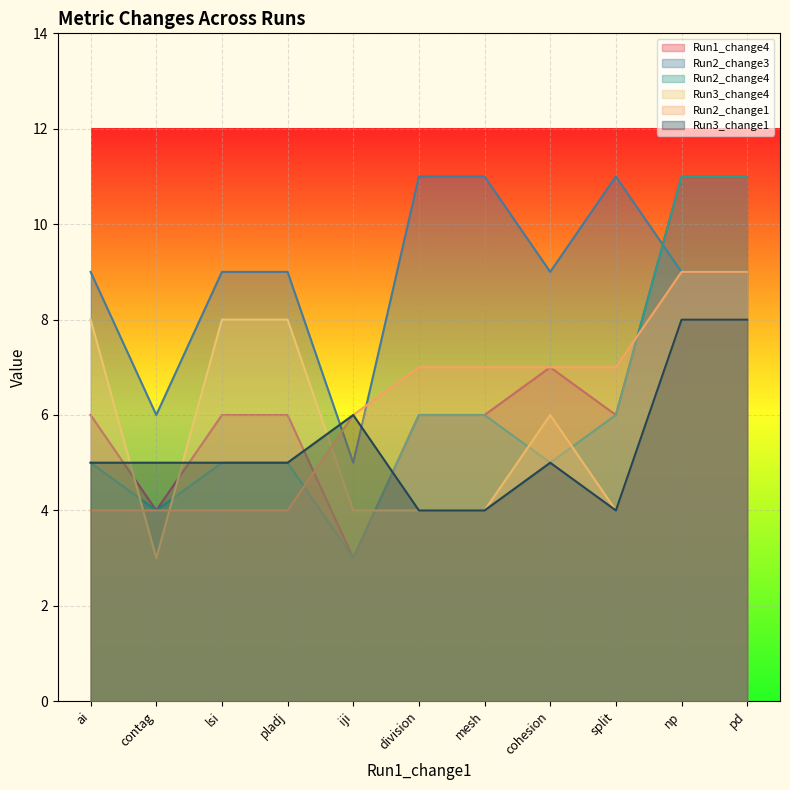

How many lines are shown in the chart?

6